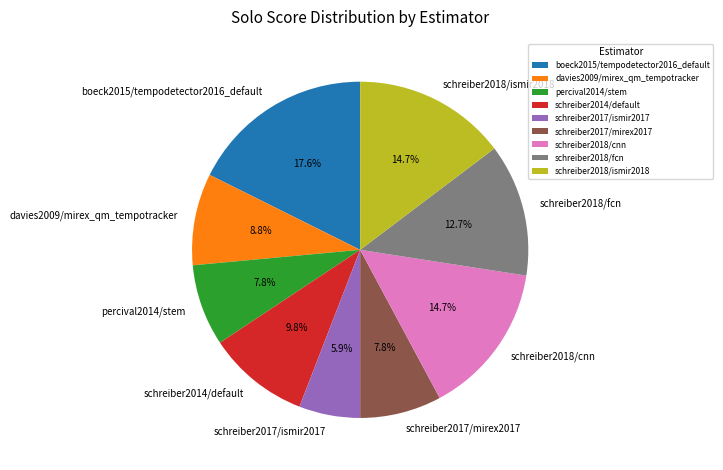

Is there a majority slice in this chart?

No